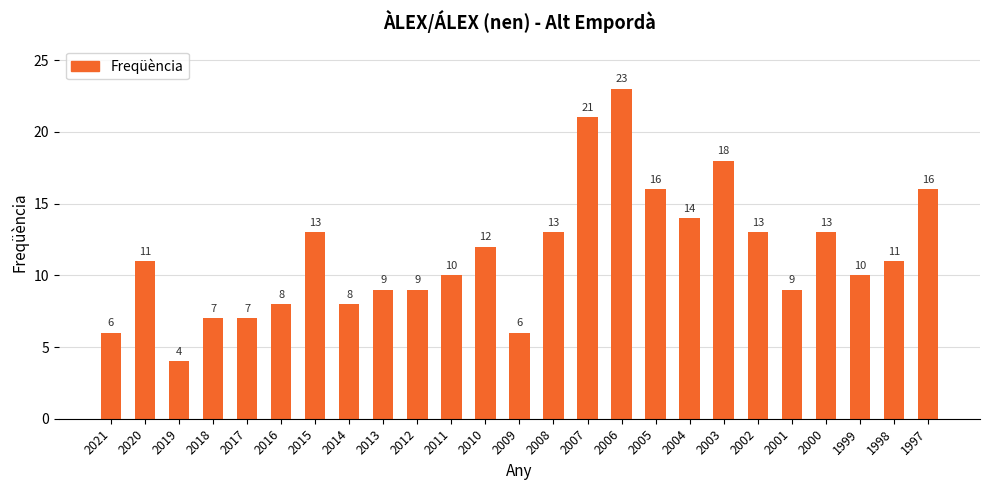

What is the difference between the values at 2011 and 2012?

1